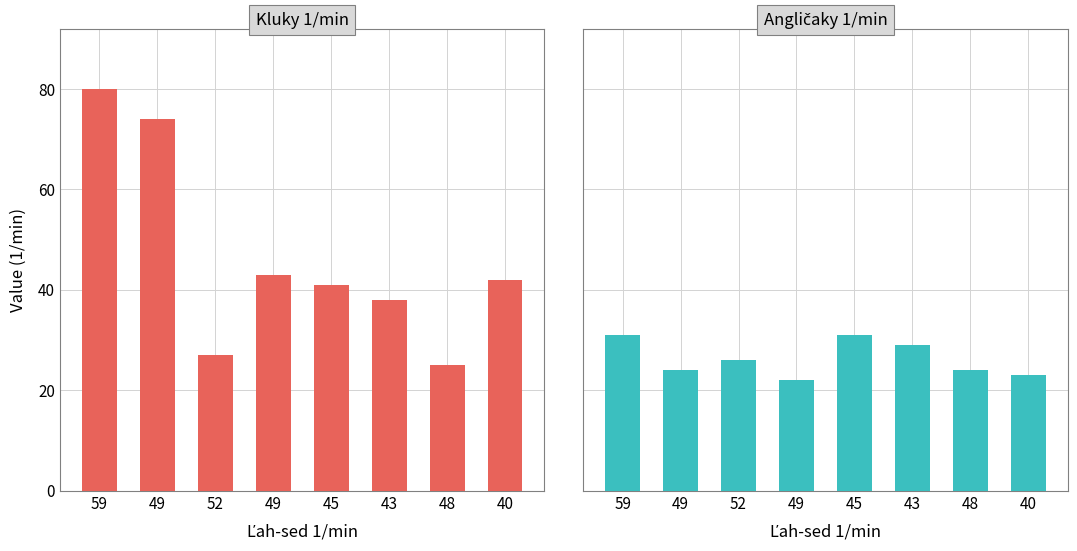

Reading left to right, list all the values displayed in this chart.

Kluky 1/min: 59=80	49=74	52=27	49=43	45=41	43=38	48=25	40=42
Angličaky 1/min: 59=31	49=24	52=26	49=22	45=31	43=29	48=24	40=23